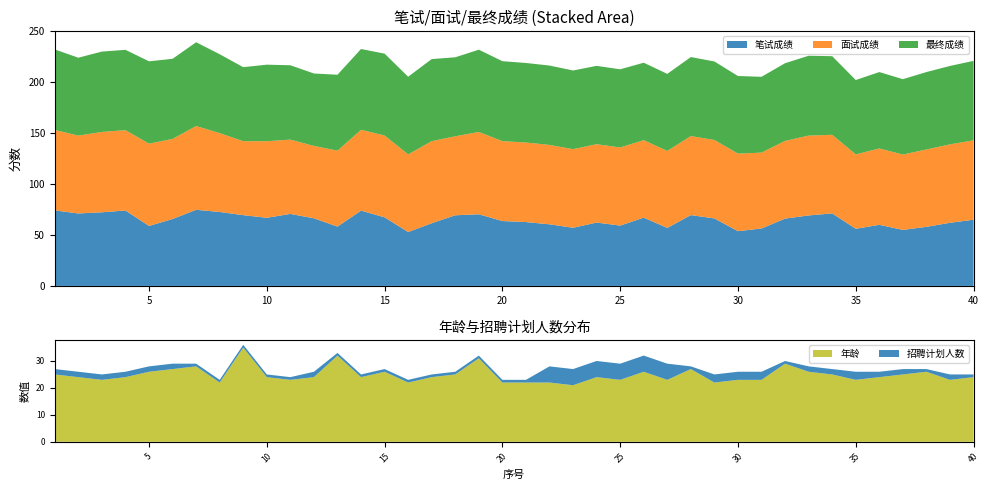

Reading right to left, what are all the values shown in this chart?

笔试成绩: 65.0	62.0	58.0	55.0	60.0	56.1	71.2	69.2	66.1	56.4	53.8	66.2	69.5	57.0	67.0	59.2	62.2	57.1	60.5	62.7	63.7	70.3	69.3	61.5	52.9	67.3	74.0	58.2	66.4	70.7	66.9	69.5	72.6	74.8	65.7	58.9	74.0	72.3	71.2	74.2
面试成绩: 78.0	77.0	76.0	74.0	75.0	73.0	77.2	78.4	76.3	74.5	76.2	77.1	77.6	75.6	76.1	76.7	77.0	77.2	78.0	78.1	78.5	80.8	77.6	80.6	76.3	80.4	79.3	74.6	71.1	73.0	75.2	72.7	77.5	82.3	78.7	80.8	78.9	78.9	76.5	79.0
最终成绩: 78.0	77.0	76.0	74.0	75.0	73.0	77.2	78.4	76.3	74.5	76.2	77.1	77.6	75.6	76.1	76.7	77.0	77.2	78.0	78.1	78.5	80.8	77.6	80.6	76.3	80.4	79.3	74.6	71.1	73.0	75.2	72.7	77.5	82.3	78.7	80.8	78.9	78.9	76.5	79.0
年龄: 24.0	23.0	26.0	25.0	24.0	23.0	25.0	26.0	29.0	23.0	23.0	22.0	27.0	23.0	26.0	23.0	24.0	21.0	22.0	22.0	22.0	31.0	25.0	24.0	22.0	26.0	24.0	32.0	24.0	23.0	24.0	35.0	22.0	28.0	27.0	26.0	24.0	23.0	24.0	25.0
招聘计划人数: 1.0	2.0	1.0	2.0	2.0	3.0	2.0	2.0	1.0	3.0	3.0	3.0	1.0	6.0	6.0	6.0	6.0	6.0	6.0	1.0	1.0	1.0	1.0	1.0	1.0	1.0	1.0	1.0	2.0	1.0	1.0	1.0	1.0	1.0	2.0	2.0	2.0	2.0	2.0	2.0